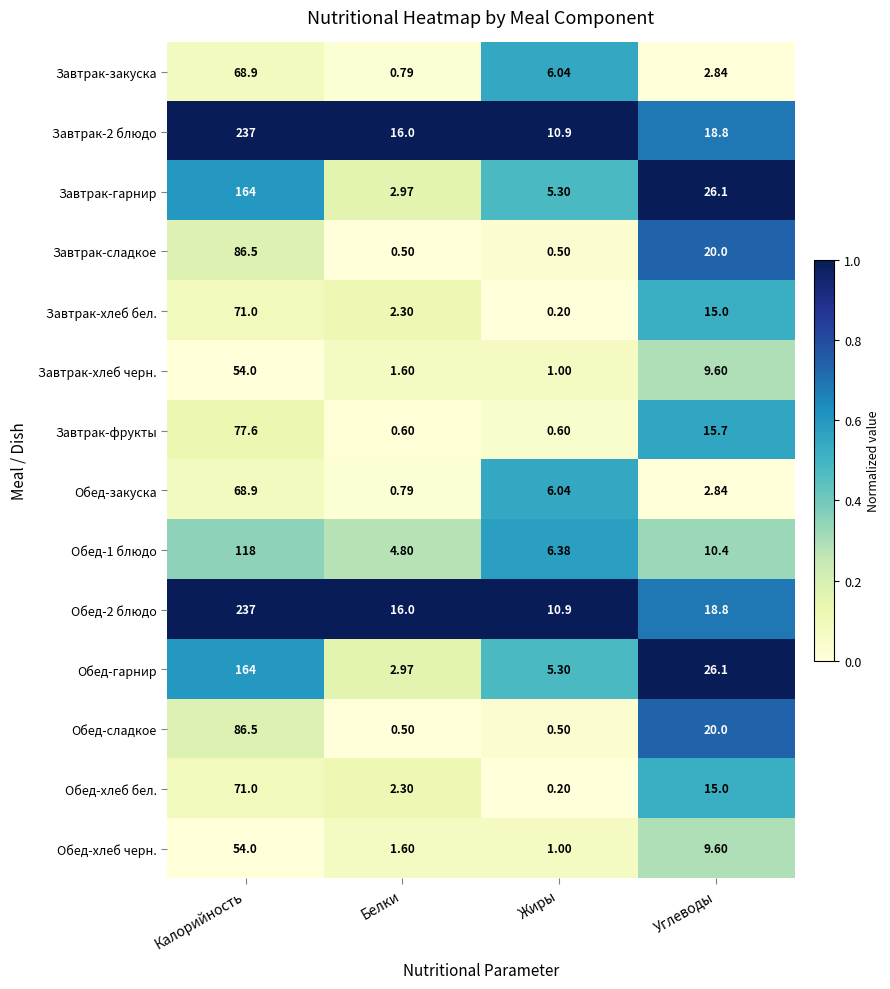

At which label is Обед-1 блюдо closest to 61?

Углеводы